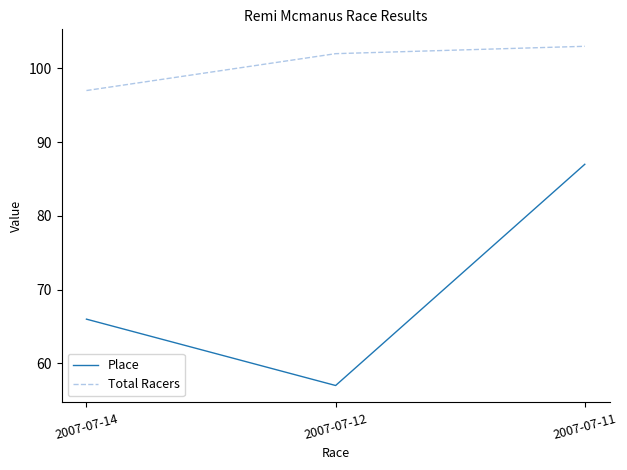

What value does the Place series have at 2007-07-11?

87